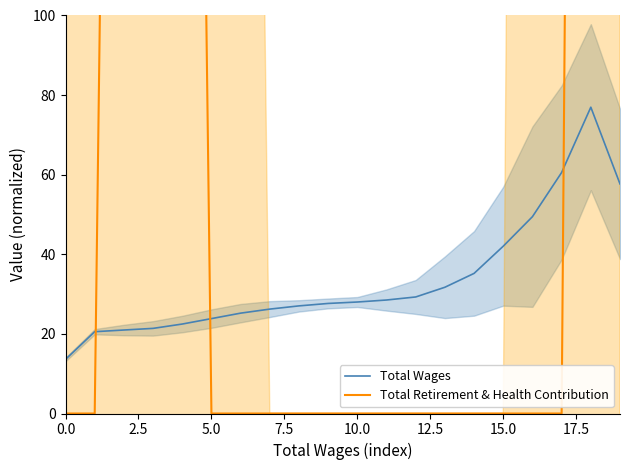

List the series in order of their peak value, highest first.

Total Retirement & Health Contribution, Total Wages